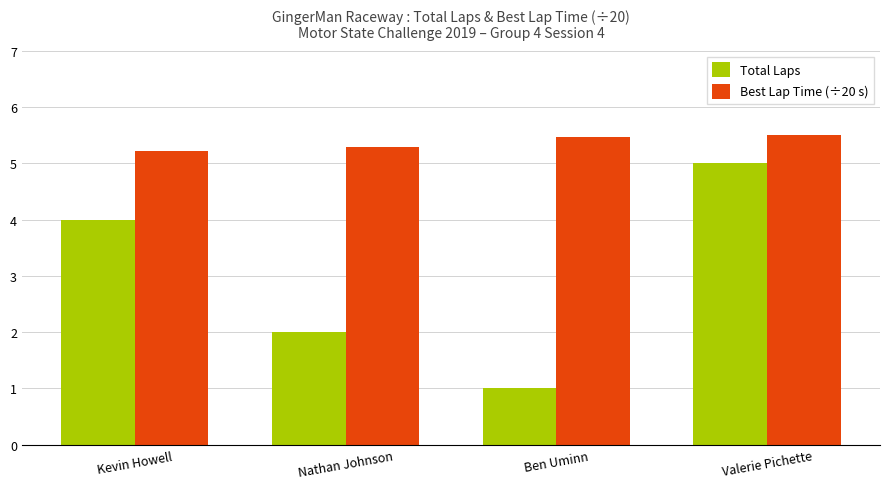

Which series has the largest range (max minus min)?

Total Laps